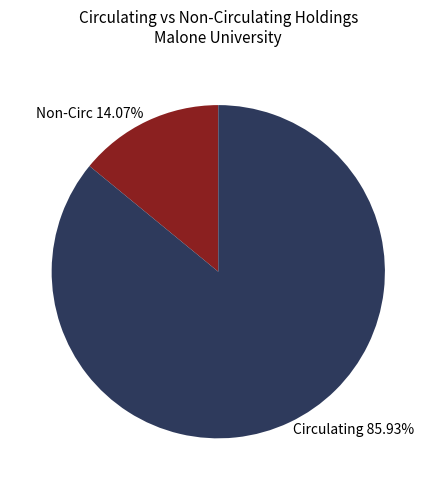

What is the largest slice in the pie chart?

Circulating